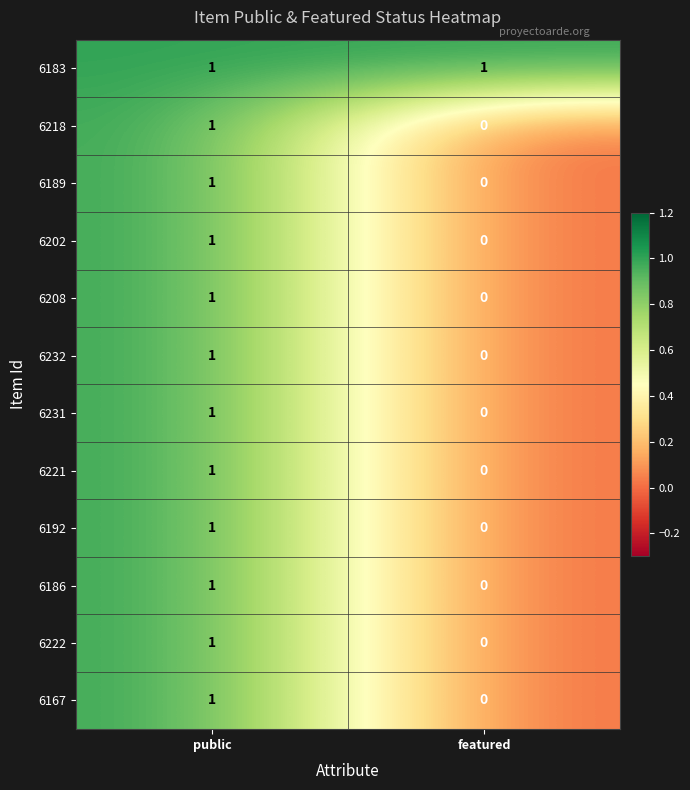

What is the total value across all series at public?

12